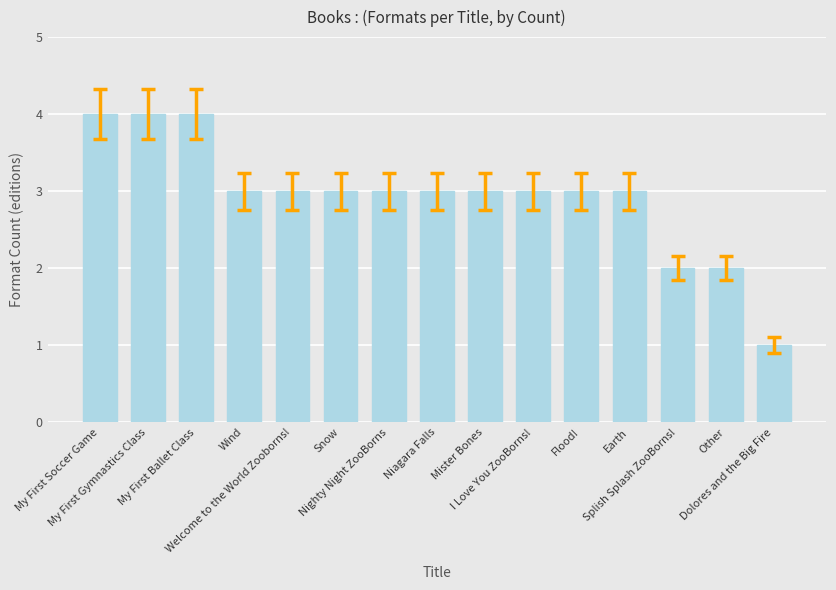

How many data points does each series have?

15